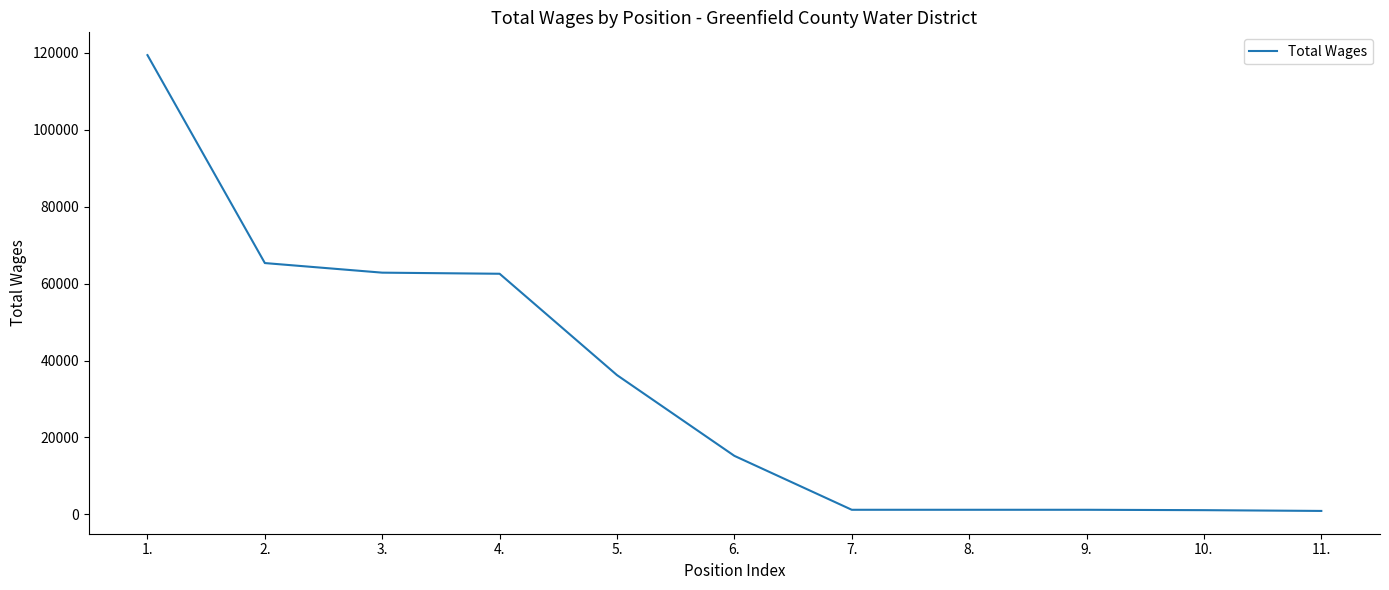

What is the approximate value at 9., to the nearest 50?

1200